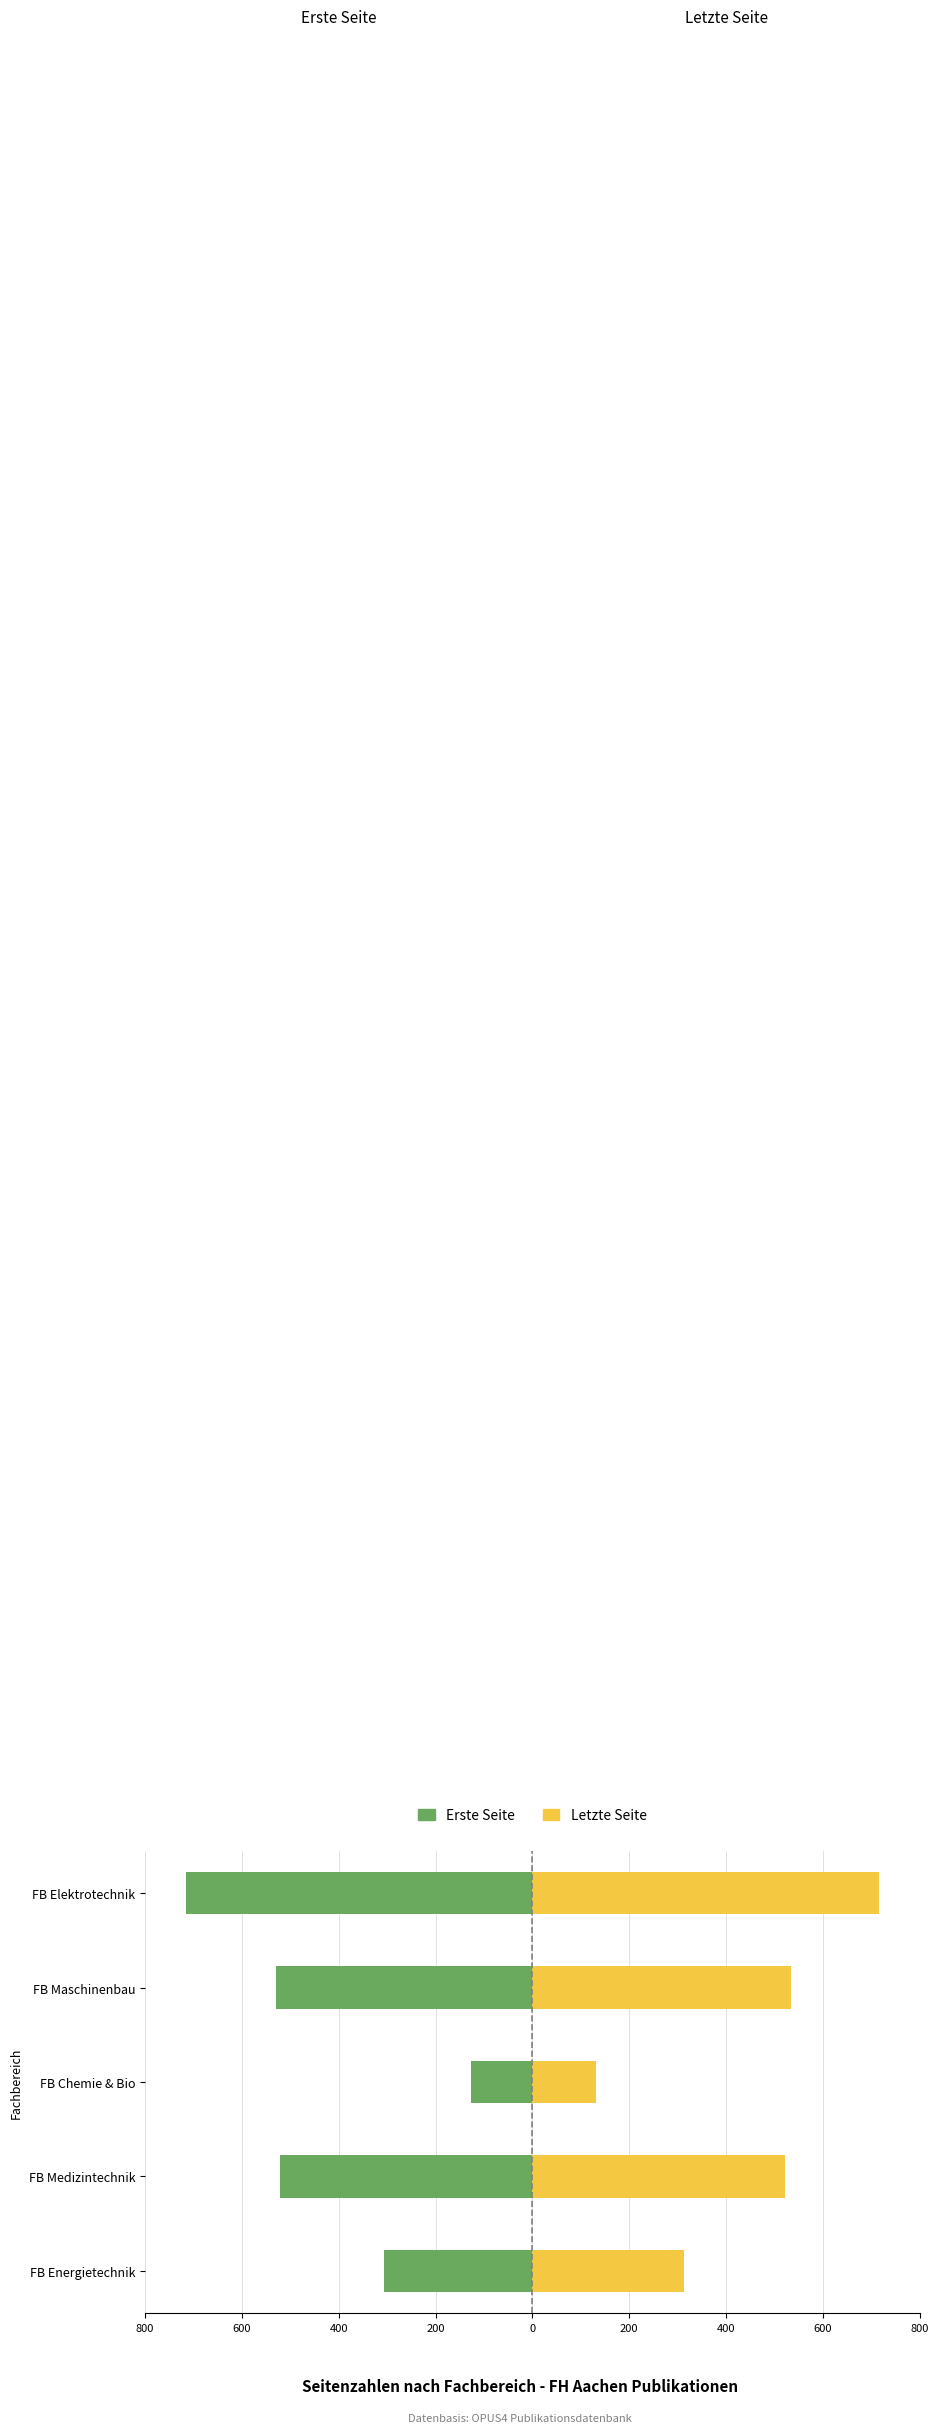

What is the smallest value displayed?

-716